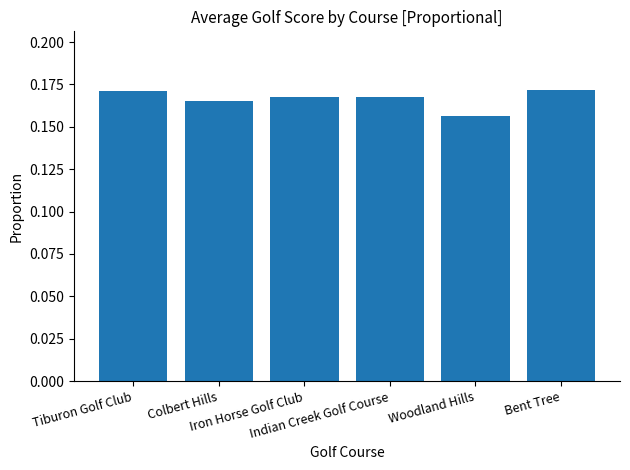

How many values are between 0 and 1?

6